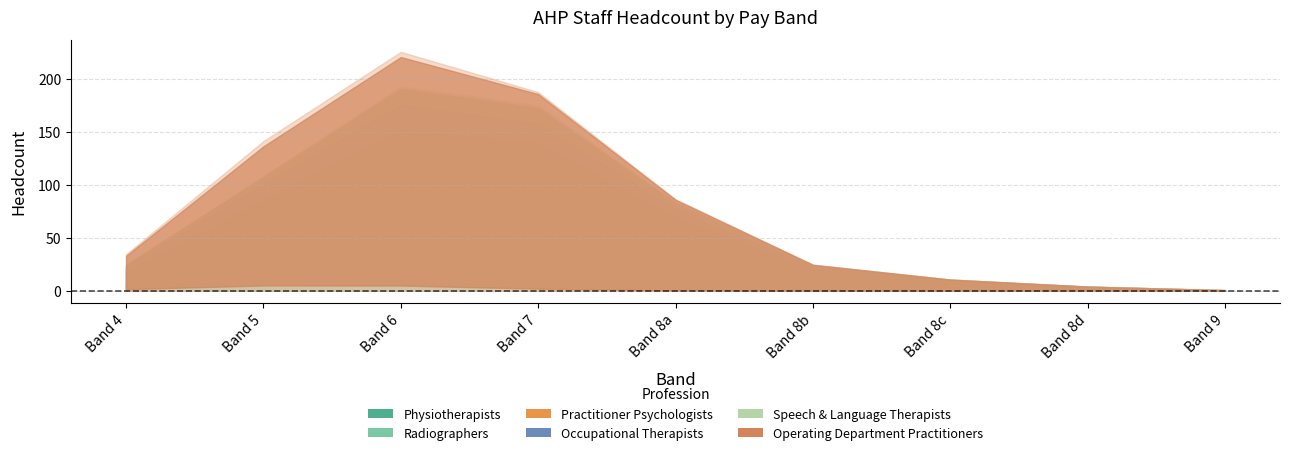

What is the difference between the Speech & Language Therapists values at Band 8d and Band 6?

16